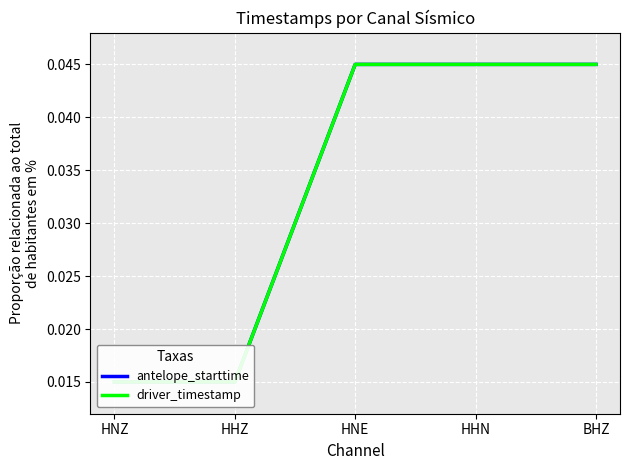

Where do driver_timestamp and antelope_starttime first cross each other?

HHZ and HNE